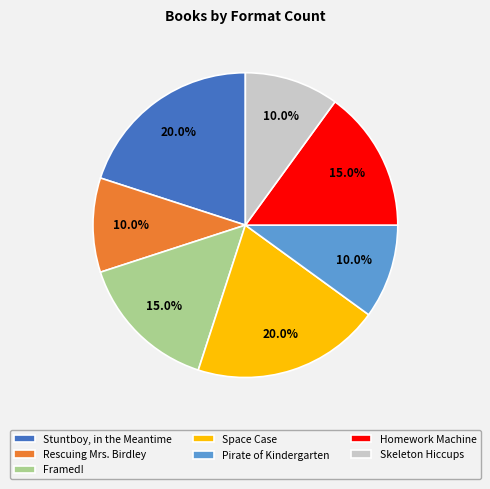

What portion of the pie excludes Skeleton Hiccups?

90.0%